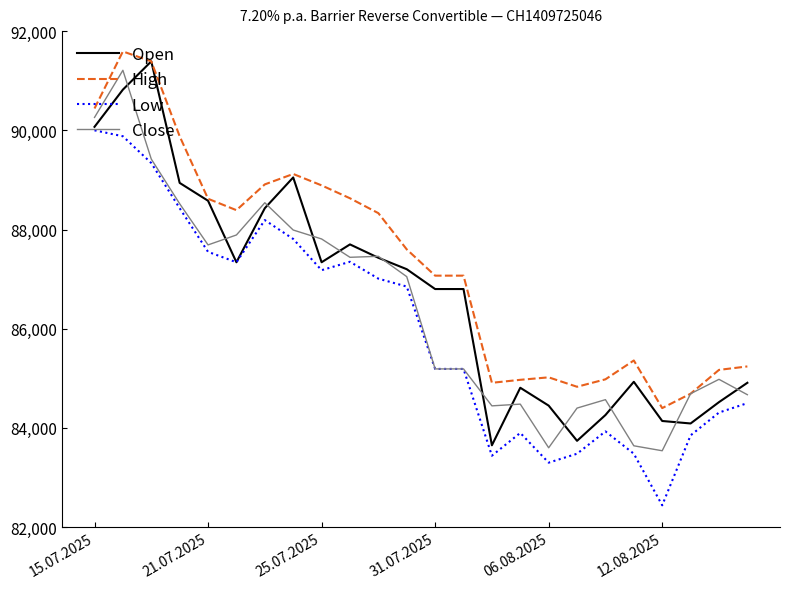

What is the greatest value displayed?

91590